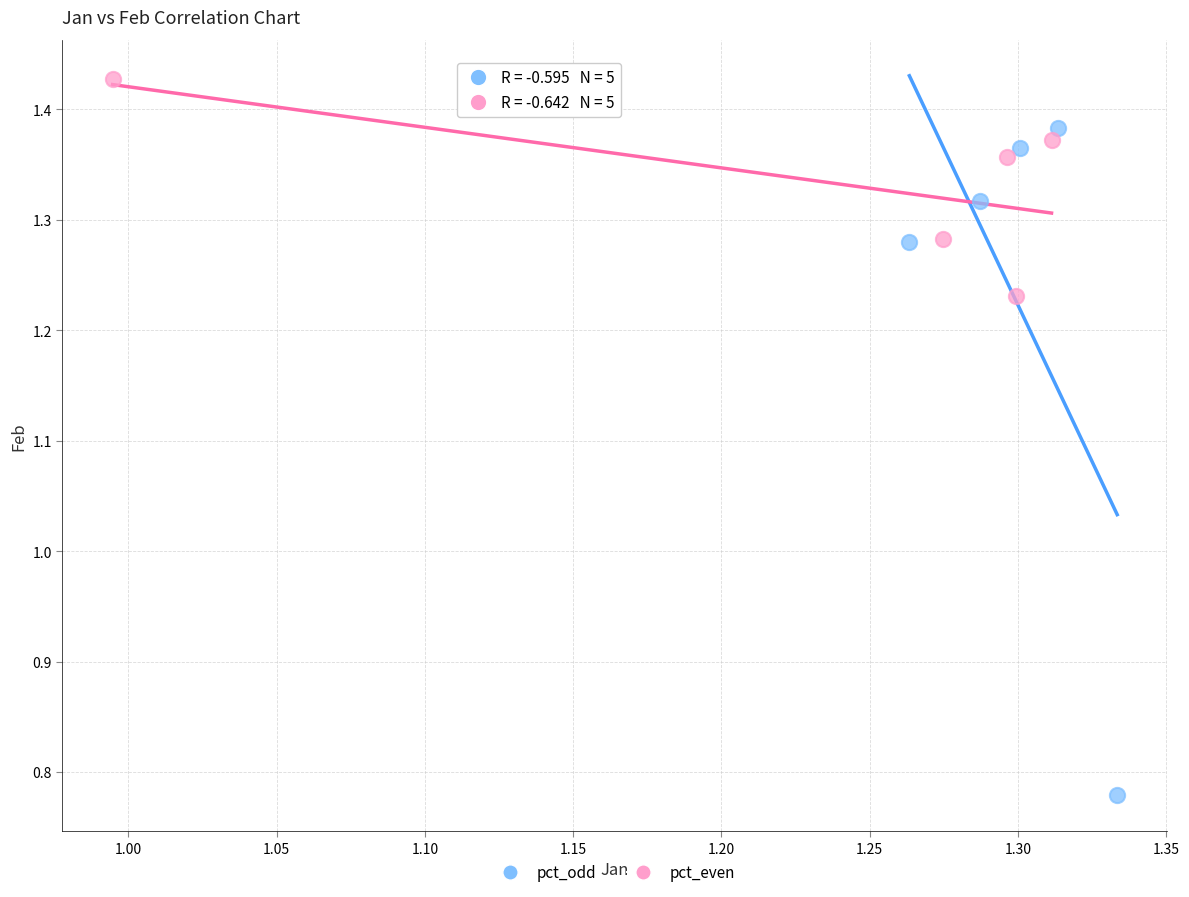

Which series reaches the maximum Y coordinate?

pct_even